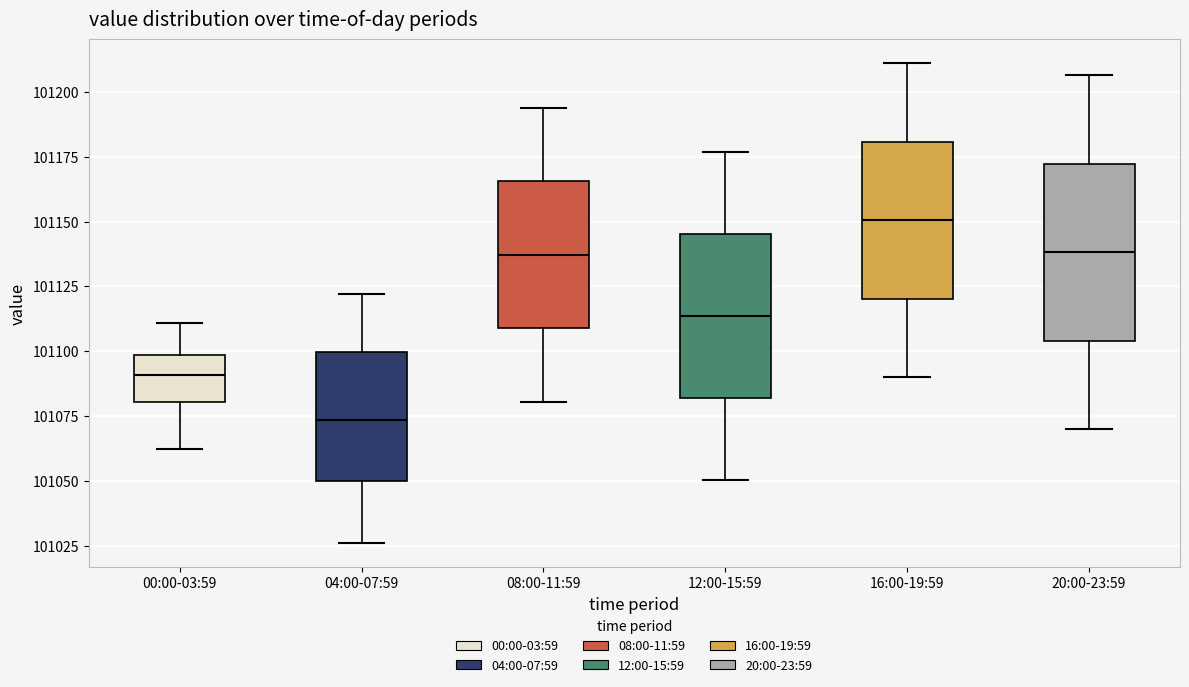

Reading left to right, read every box against the y-axis: the position of its median line, the range the box covers, and the ends of its whiskers. The values are not printed on the chart, so give them approximately, as read against the axis.

00:00-03:59: median 101090, box 101080 to 101100, whiskers 101065 to 101110
04:00-07:59: median 101075, box 101050 to 101100, whiskers 101025 to 101120
08:00-11:59: median 101135, box 101110 to 101165, whiskers 101080 to 101195
12:00-15:59: median 101115, box 101080 to 101145, whiskers 101050 to 101175
16:00-19:59: median 101150, box 101120 to 101180, whiskers 101090 to 101210
20:00-23:59: median 101140, box 101105 to 101170, whiskers 101070 to 101205